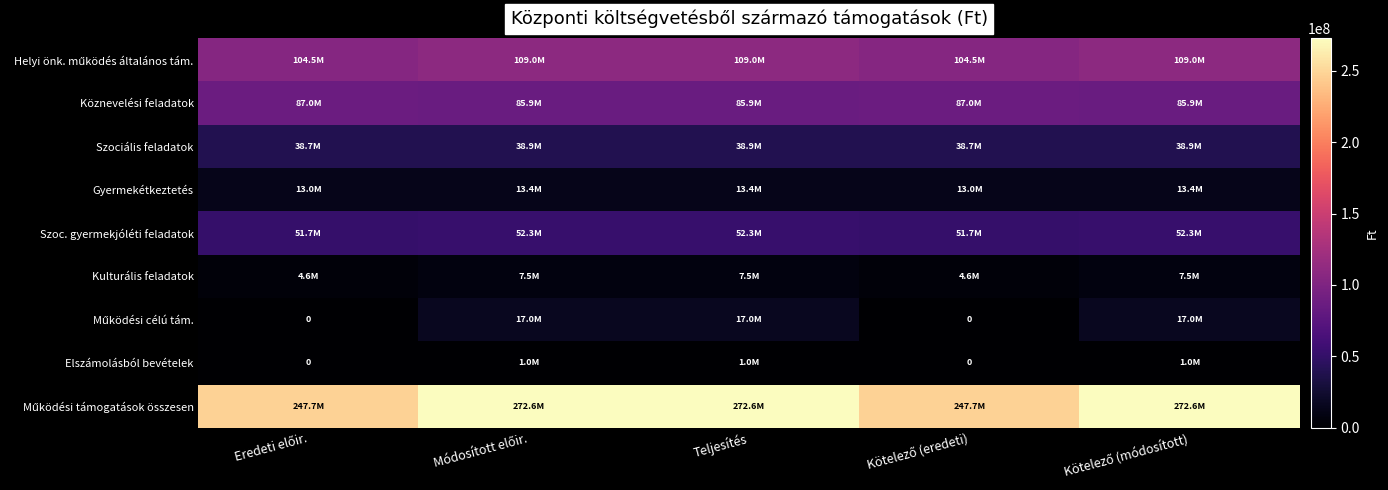

How many data points in Szociális feladatok are less than 38923042?

2